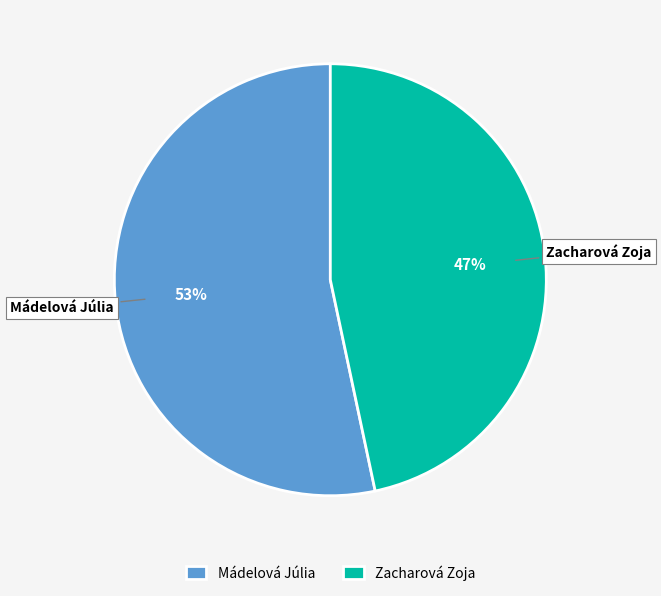

Rank the categories by value from lowest to highest.

Zacharová Zoja, Mádelová Júlia